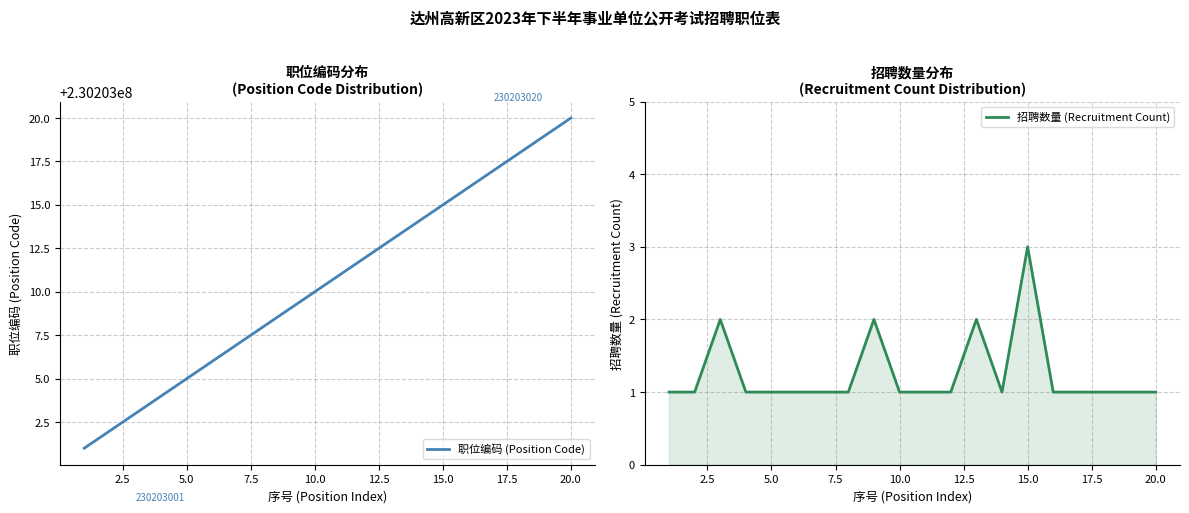

True or false: 职位编码 (Position Code) and 招聘数量 (Recruitment Count) cross at least once.

False